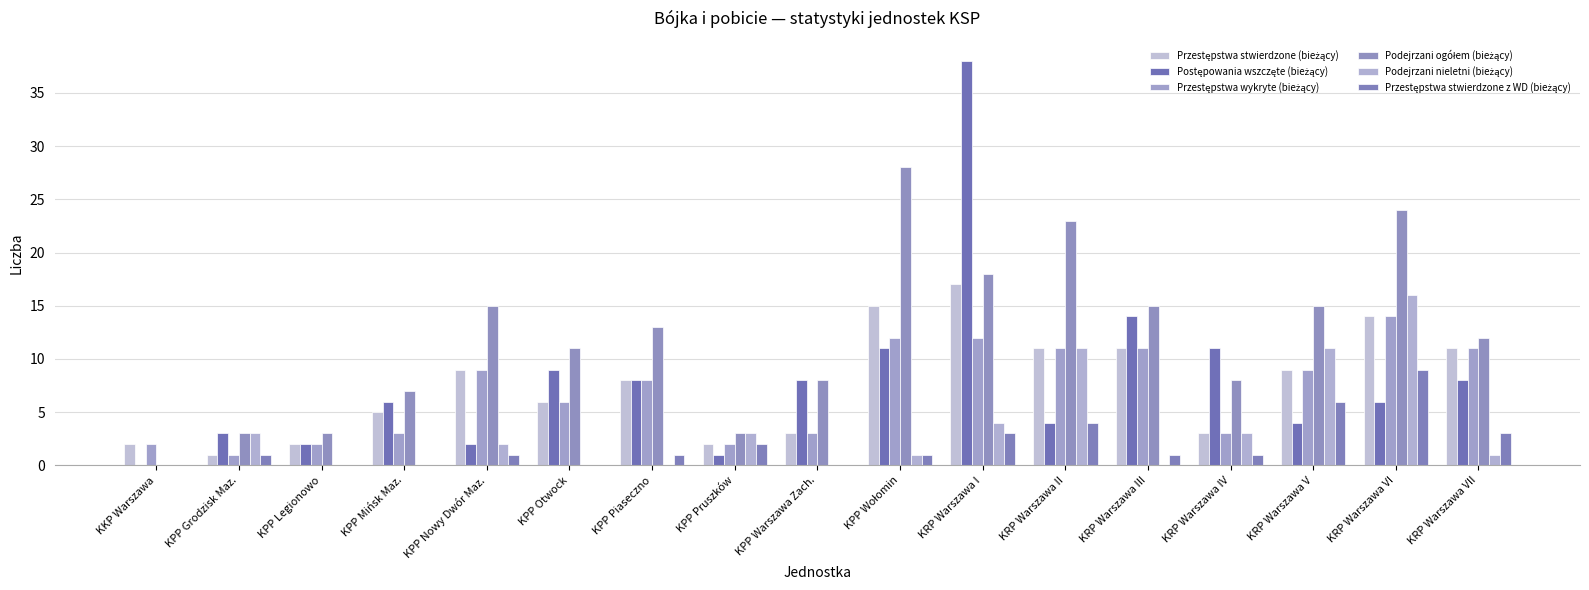

What is the sum of the Przestępstwa stwierdzone (bieżący) values at KPP Nowy Dwór Maz. and KRP Warszawa V?

18